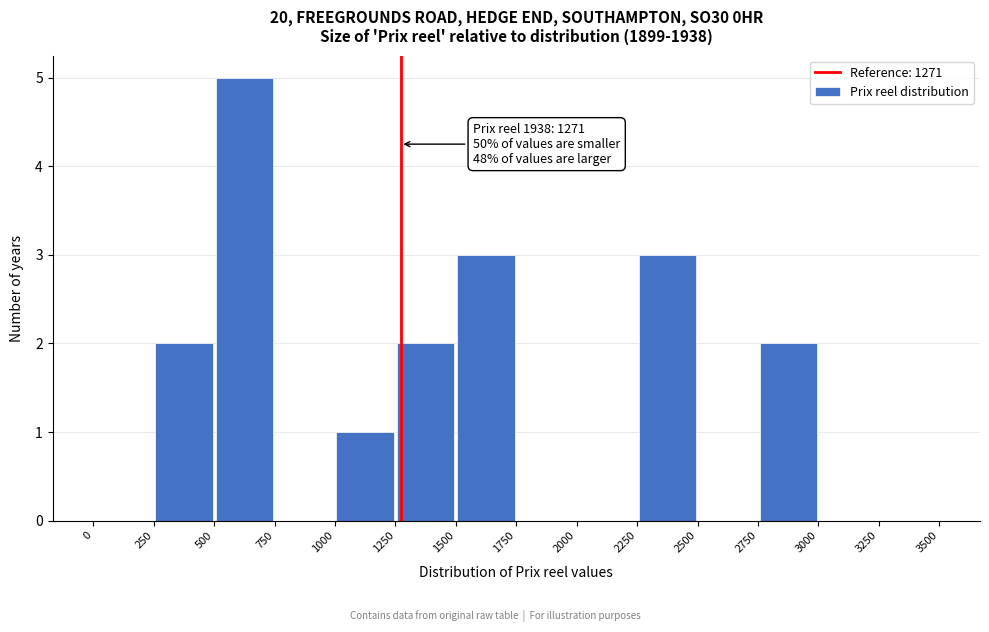

Over which range of the x-axis is the bar tallest?

500 to 750